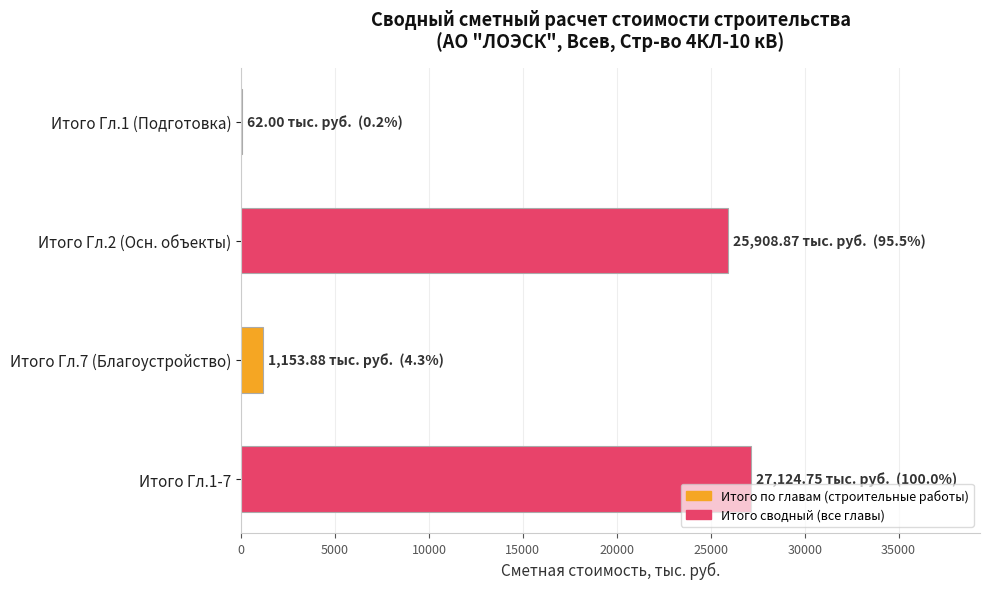

Is it true that the value at Итого Гл.2 (Осн. объекты) is 39747.2?

False